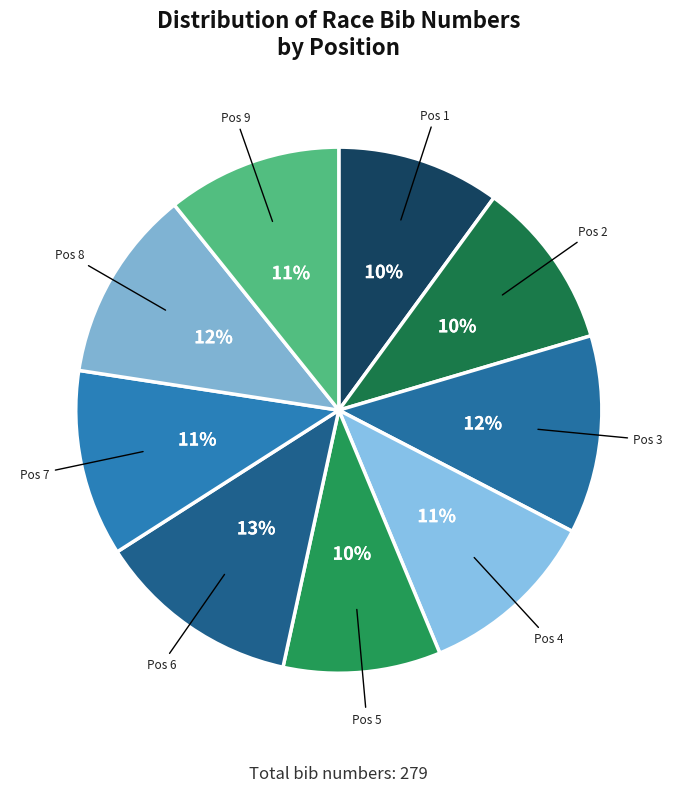

How many segments does this pie chart have?

9